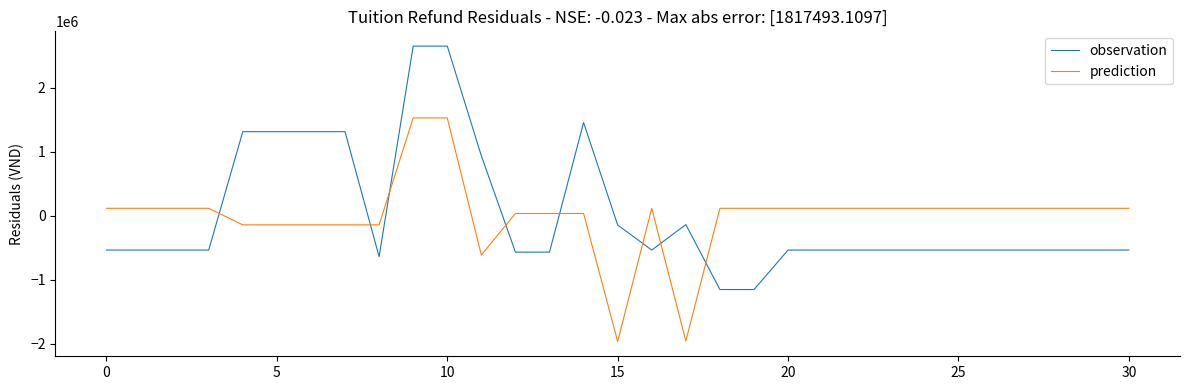

What is the difference between the maximum and minimum values in the prediction series?

3487920.8